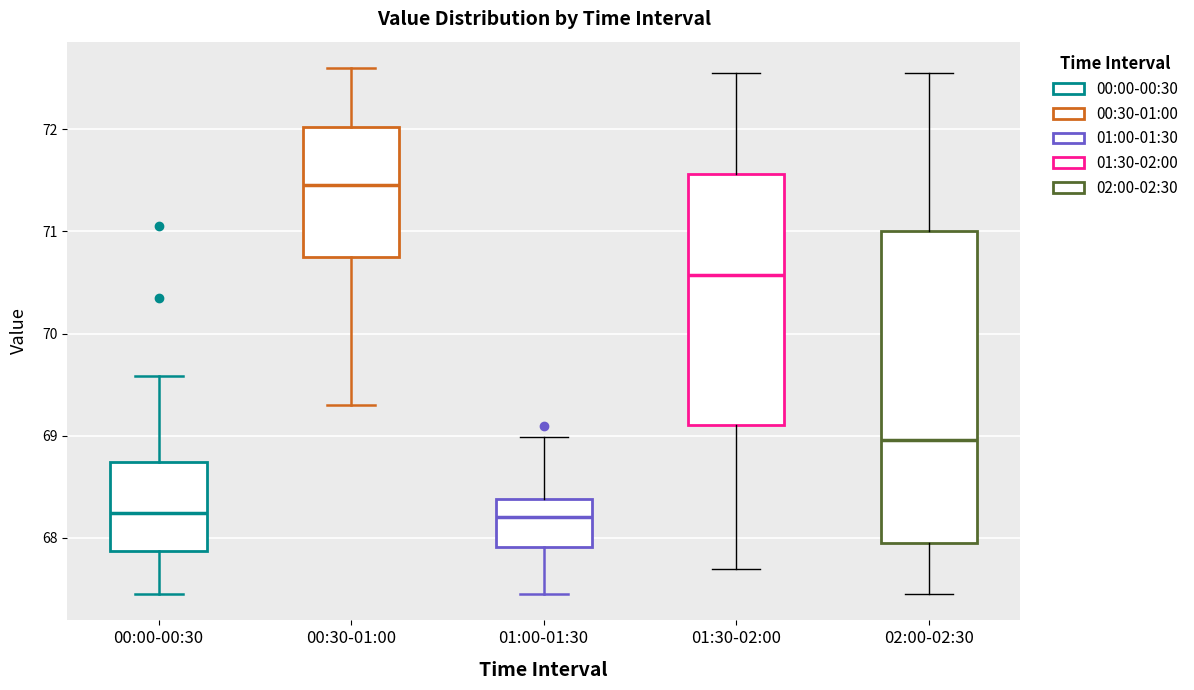

Comparing the boxes themselves (not the whiskers), which one is the tallest?

02:00-02:30